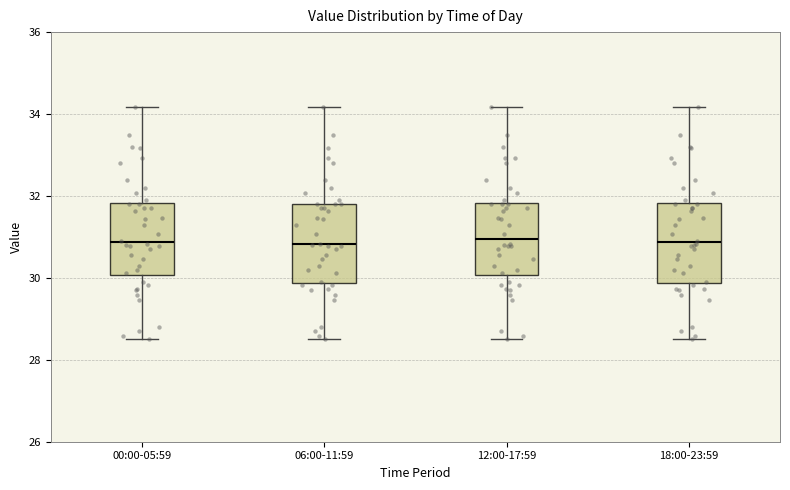

Where does the upper whisker of the box for 06:00-11:59 end on the y-axis? The values are not printed on the chart, so give them approximately, as read against the axis.

34.2